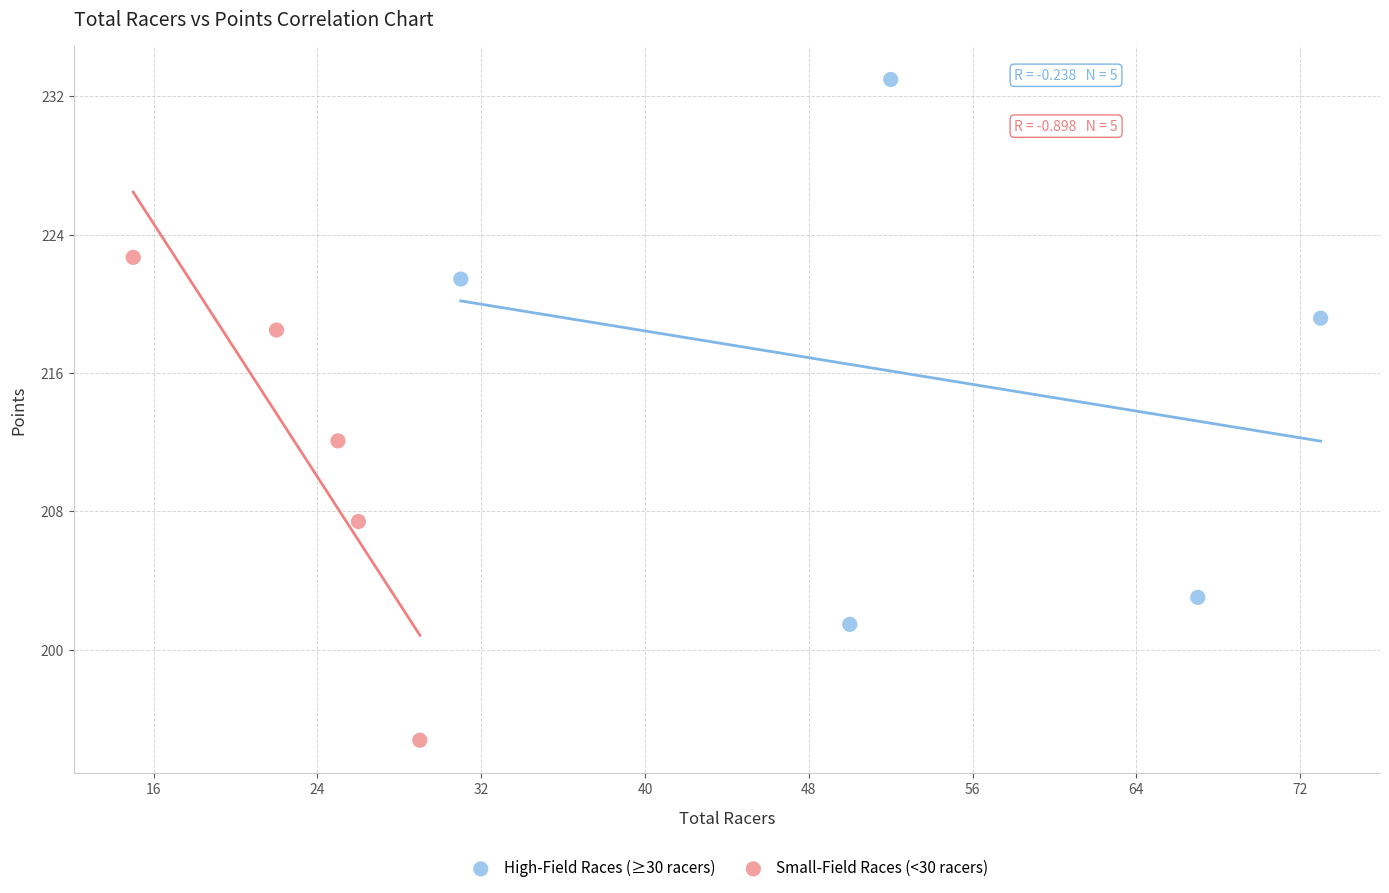

Which series reaches the maximum Y coordinate?

High-Field Races (≥30 racers)